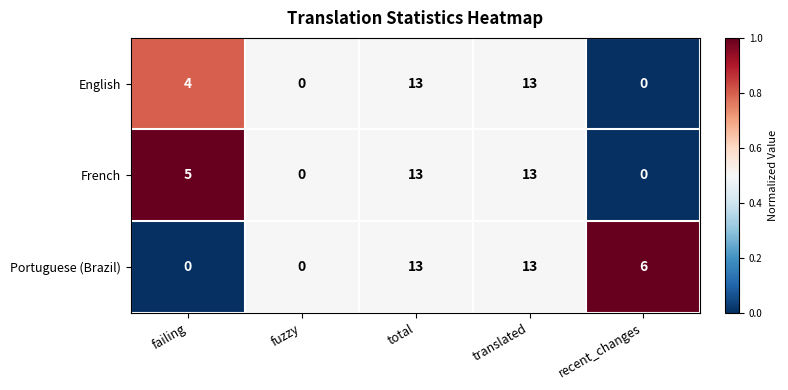

Rank the series at failing from lowest to highest value.

Portuguese (Brazil), English, French